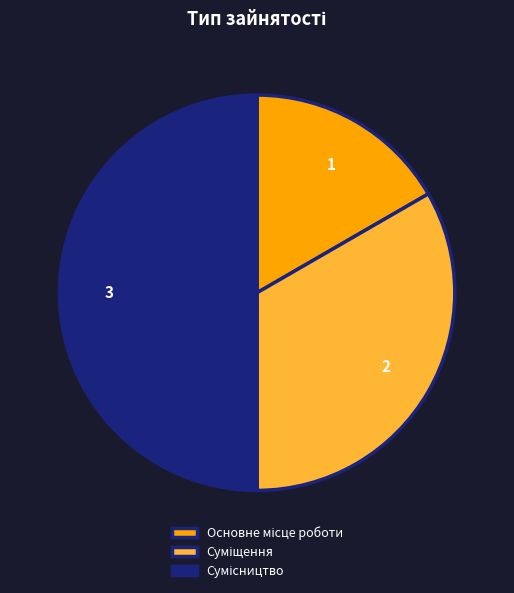

Count the number of slices in the pie.

3